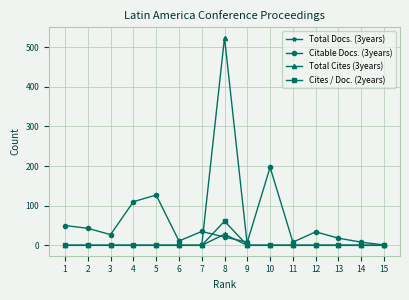

Which series has the widest spread of values?

Total Cites (3years)